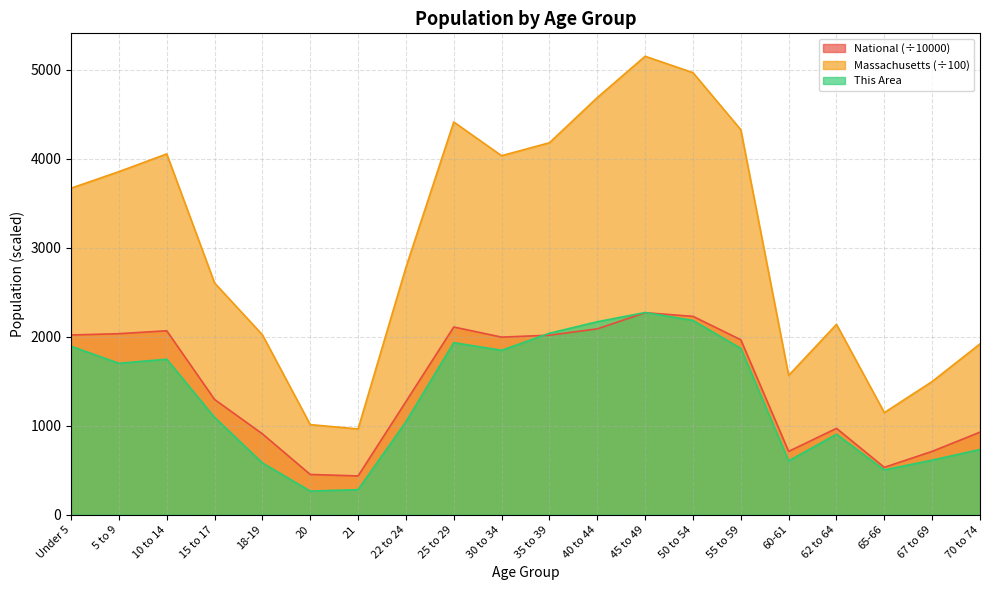

Reading right to left, list all the values displayed in this chart.

This Area: 733.0	613.0	503.0	904.0	605.0	1869.0	2184.0	2273.0	2169.0	2040.0	1848.0	1934.0	1045.0	281.0	265.0	582.0	1094.0	1748.0	1702.0	1894.0
Massachusetts: 1920.0	1497.0	1147.6	2139.5	1565.9	4328.2	4970.0	5154.3	4689.5	4181.9	4036.2	4415.2	2780.5	963.7	1012.5	2022.2	2605.4	4056.1	3856.9	3670.9
National: 927.8	711.5	532.0	970.4	711.4	1966.5	2229.8	2270.9	2089.1	2018.0	1996.2	2110.2	1271.3	435.4	451.9	908.6	1295.4	2067.7	2034.9	2020.1